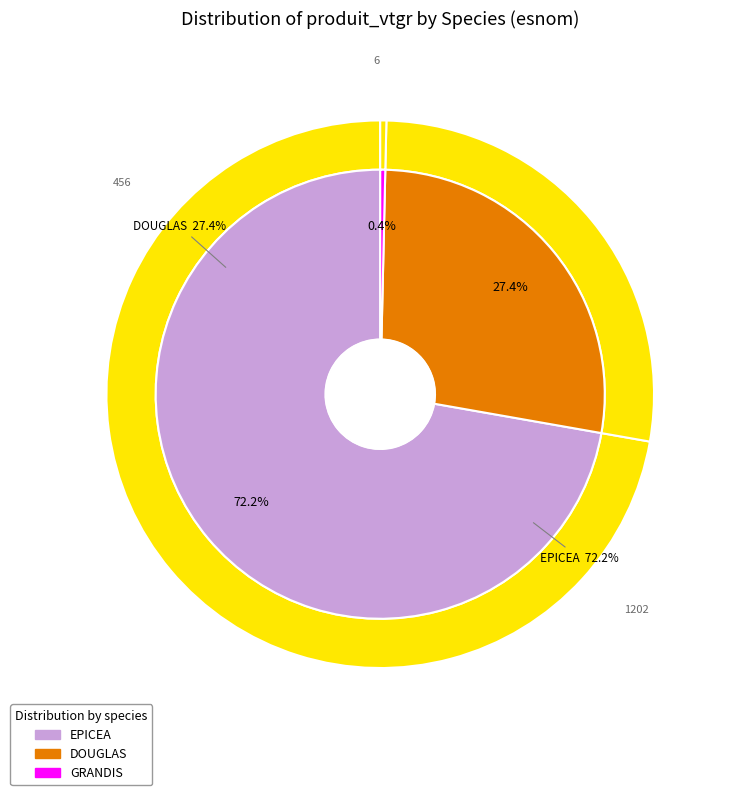

What is the largest slice in the pie chart?

EPICEA